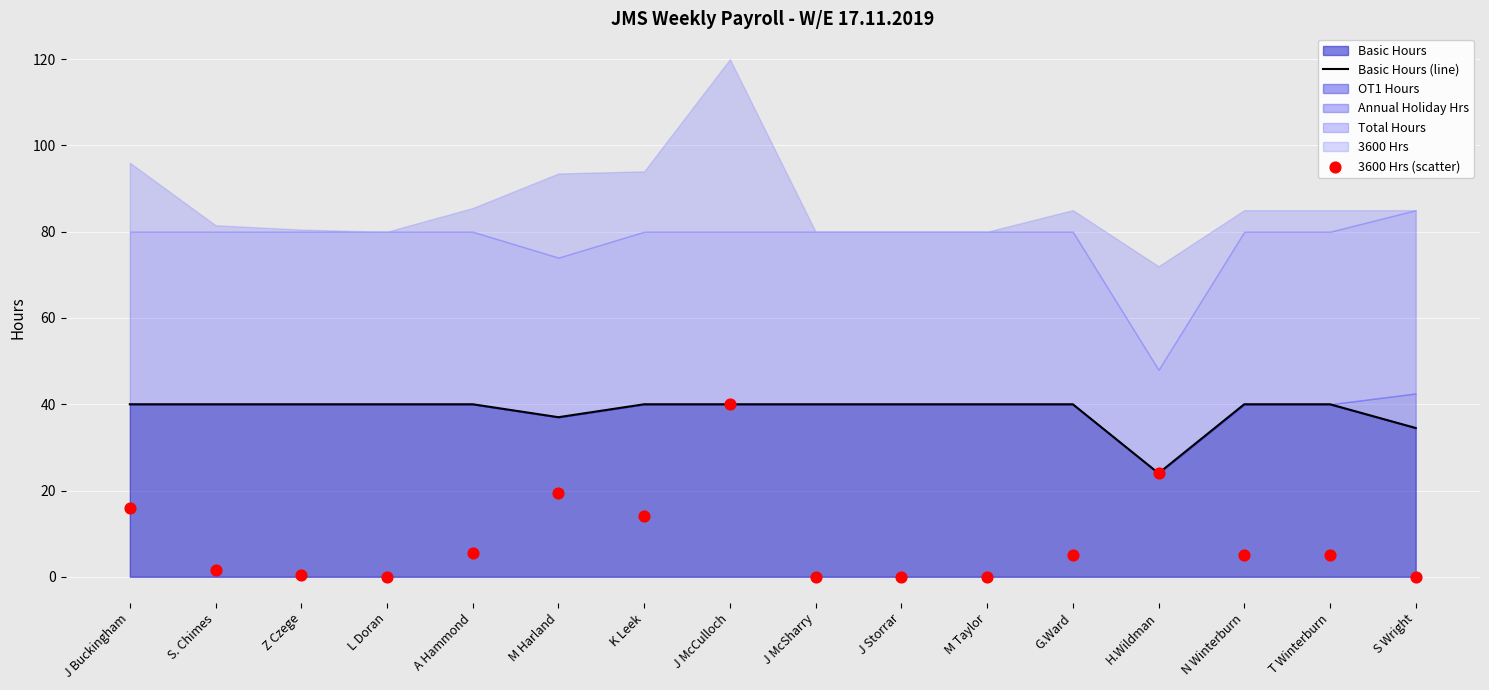

Which series reaches the minimum Y coordinate?

3600 Hrs (scatter)